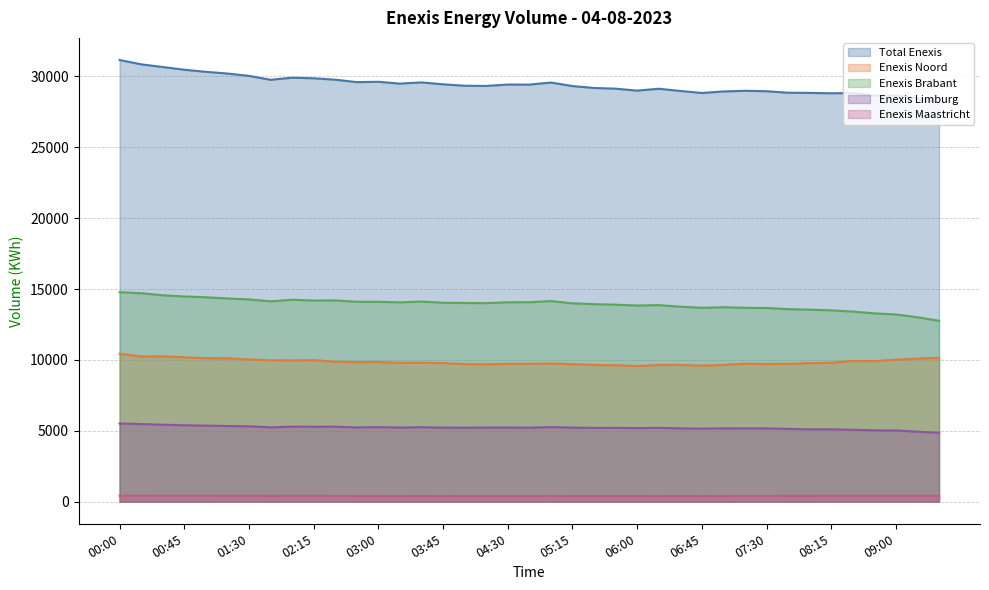

Reading right to left, extract all data points from this chart.

Total_Enexis: 09:30=28182	09:15=28459	09:00=28660	08:45=28653	08:30=28833	08:15=28815	08:00=28842	07:45=28855	07:30=28960	07:15=28992	07:00=28943	06:45=28837	06:30=28981	06:15=29134	06:00=29004	05:45=29141	05:30=29190	05:15=29327	05:00=29573	04:45=29428	04:30=29431	04:15=29334	04:00=29347	03:45=29449	03:30=29582	03:15=29498	03:00=29627	02:45=29602	02:30=29774	02:15=29874	02:00=29916	01:45=29768	01:30=30044	01:15=30209	01:00=30330	00:45=30477	00:30=30668	00:15=30859	00:00=31165
Enexis_Noord_871694831000290318: 09:30=10147	09:15=10098	09:00=10014	08:45=9919	08:30=9935	08:15=9801	08:00=9776	07:45=9727	07:30=9715	07:15=9736	07:00=9646	06:45=9601	06:30=9649	06:15=9648	06:00=9572	05:45=9631	05:30=9645	05:15=9703	05:00=9752	04:45=9731	04:30=9729	04:15=9694	04:00=9705	03:45=9784	03:30=9801	03:15=9800	03:00=9857	02:45=9853	02:30=9874	02:15=9985	02:00=9967	01:45=9981	01:30=10040	01:15=10118	01:00=10124	00:45=10188	00:30=10254	00:15=10247	00:00=10440
Enexis_Brabant_871687910000288690: 09:30=12763	09:15=13014	09:00=13210	08:45=13289	08:30=13413	08:15=13499	08:00=13551	07:45=13586	07:30=13666	07:15=13679	07:00=13719	06:45=13680	06:30=13757	06:15=13872	06:00=13841	05:45=13901	05:30=13937	05:15=13998	05:00=14154	04:45=14073	04:30=14070	04:15=14008	04:00=14020	03:45=14036	03:30=14123	03:15=14063	03:00=14103	02:45=14105	02:30=14202	02:15=14192	02:00=14249	01:45=14134	01:30=14272	01:15=14338	01:00=14424	00:45=14480	00:30=14564	00:15=14708	00:00=14782
Enexis_Limburg_871688520000128682: 09:30=4863	09:15=4937	09:00=5025	08:45=5034	08:30=5075	08:15=5105	08:00=5106	07:45=5133	07:30=5174	07:15=5171	07:00=5175	06:45=5154	06:30=5176	06:15=5212	06:00=5192	05:45=5212	05:30=5208	05:15=5226	05:00=5262	04:45=5222	04:30=5230	04:15=5230	04:00=5221	03:45=5226	03:30=5256	03:15=5232	03:00=5263	02:45=5240	02:30=5292	02:15=5290	02:00=5293	01:45=5245	01:30=5321	01:15=5341	01:00=5366	00:45=5392	00:30=5432	00:15=5480	00:00=5516
Enexis_Maastricht_871690462066000098: 09:30=409	09:15=410	09:00=411	08:45=411	08:30=410	08:15=410	08:00=409	07:45=409	07:30=405	07:15=406	07:00=403	06:45=402	06:30=399	06:15=402	06:00=399	05:45=397	05:30=400	05:15=400	05:00=405	04:45=402	04:30=402	04:15=402	04:00=401	03:45=403	03:30=402	03:15=403	03:00=404	02:45=404	02:30=406	02:15=407	02:00=407	01:45=408	01:30=411	01:15=412	01:00=416	00:45=417	00:30=418	00:15=424	00:00=427